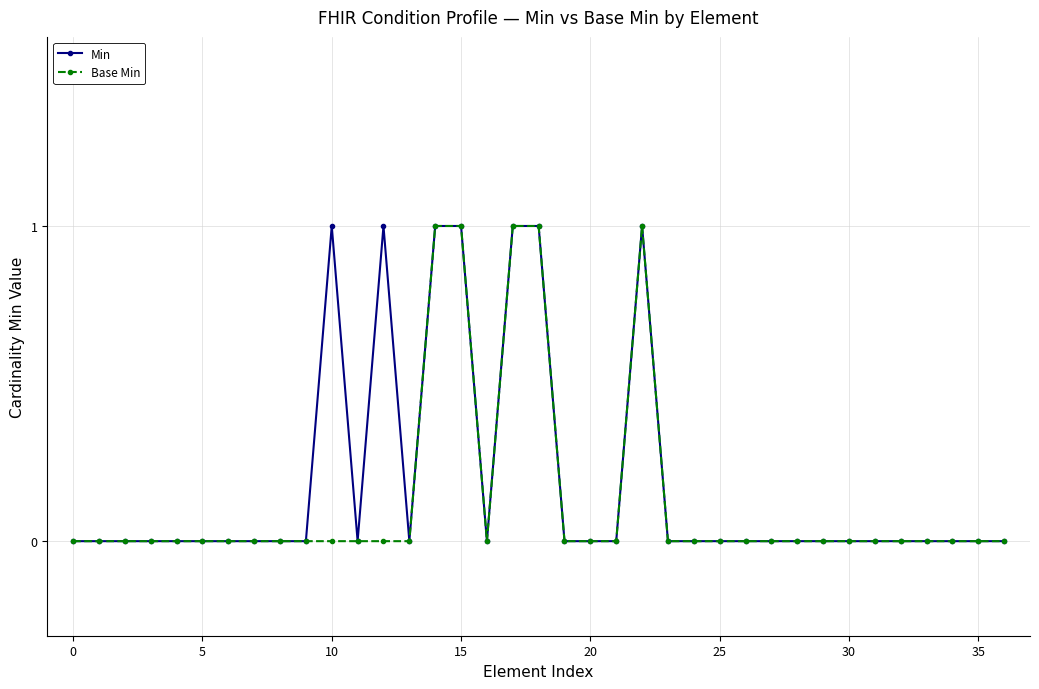

Does the chart display data point markers on the line(s)?

Yes